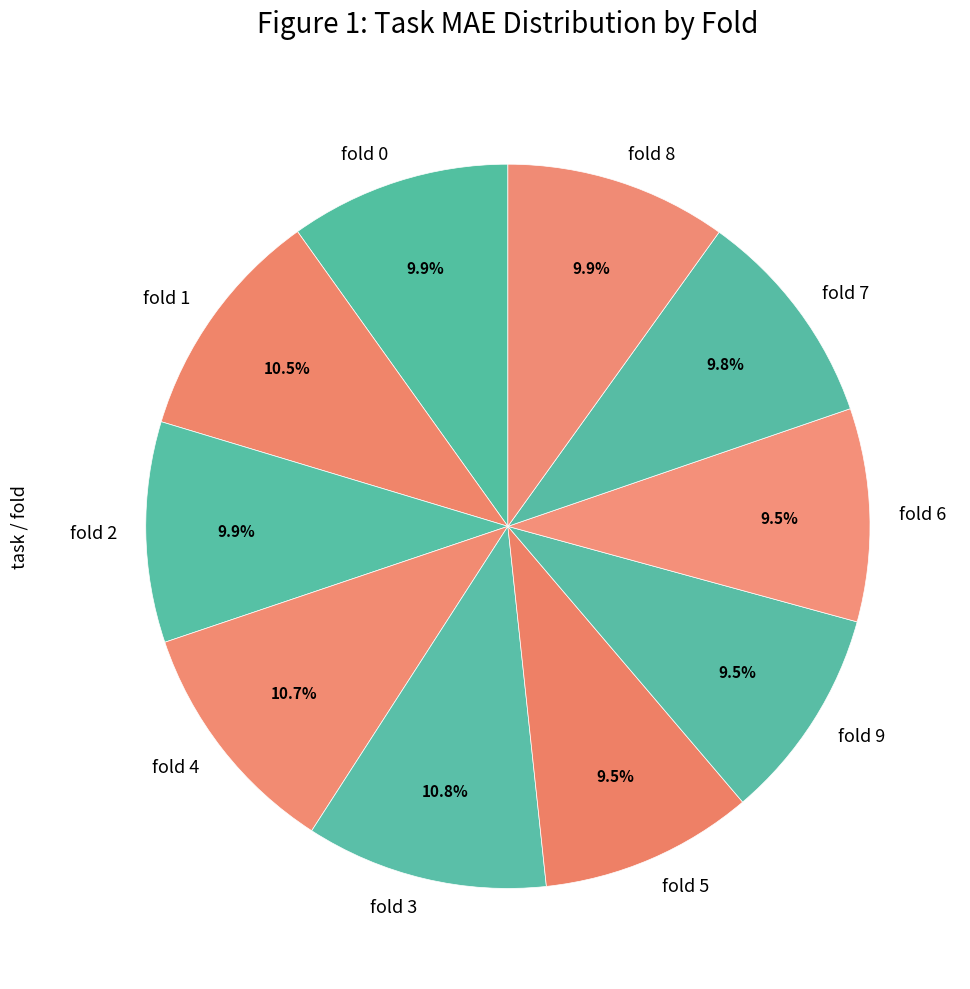

How many slices are in this pie chart?

10